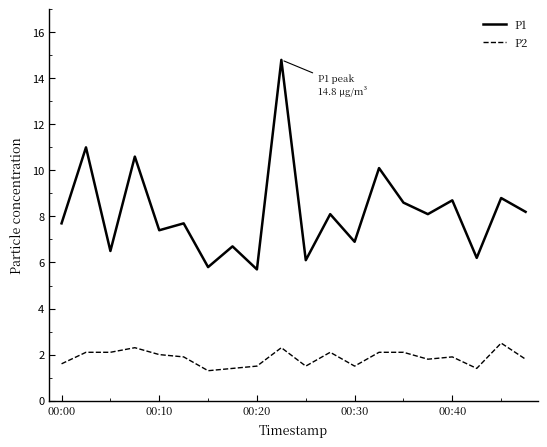

What is the difference between the maximum and minimum values in the P2 series?

1.2